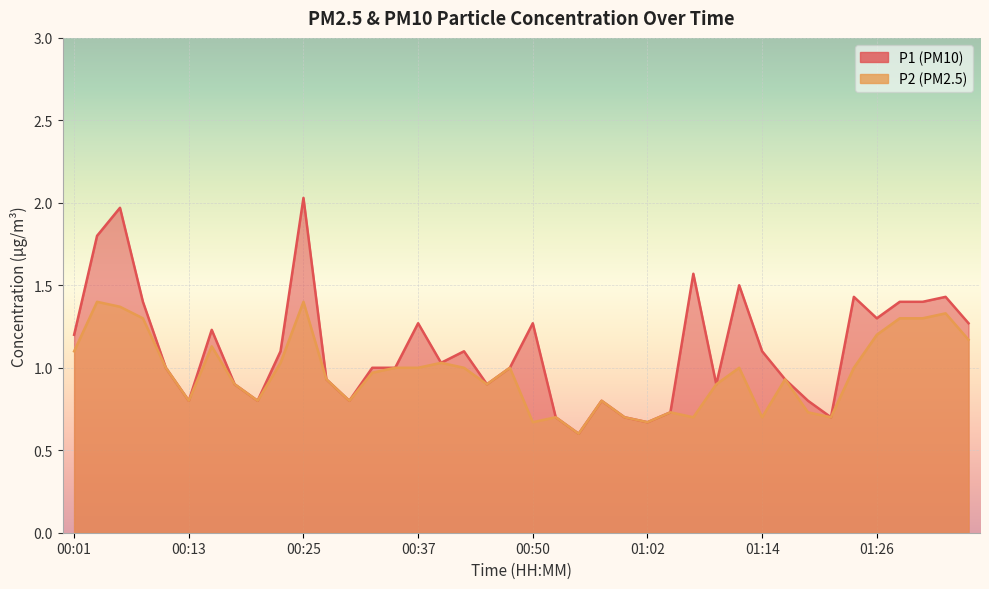

What is the difference between the highest and lowest values at 01:26?

0.1